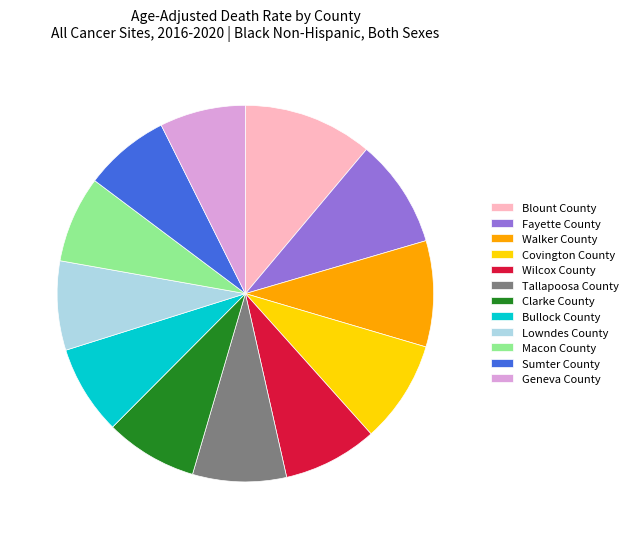

What is the largest slice in the pie chart?

Blount County